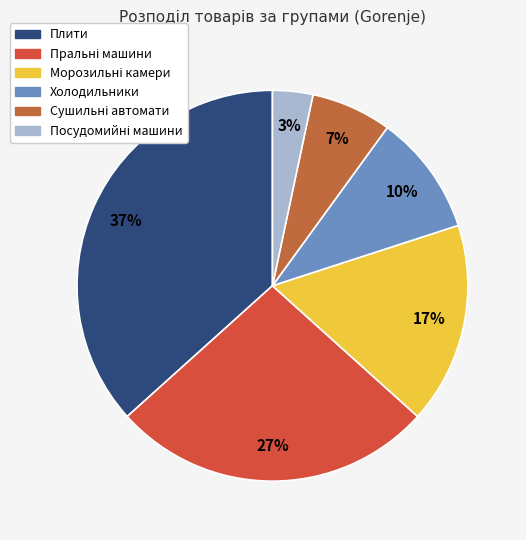

Rank the categories by value from highest to lowest.

Плити, Пральні машини, Морозильні камери, Холодильники, Сушильні автомати, Посудомийні машини